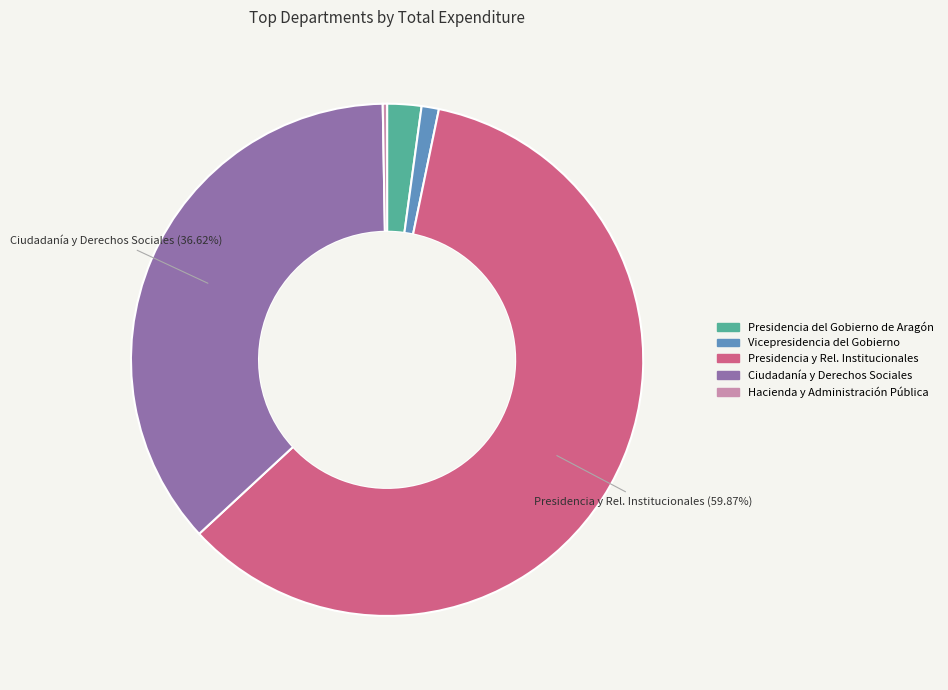

What percentage is the Presidencia del Gobierno de Aragón slice, to the nearest percent?

2%